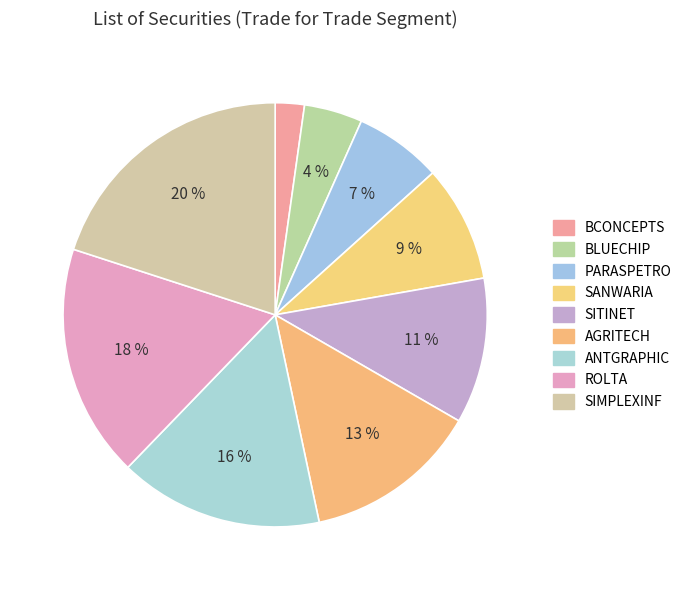

Which category has the smallest portion of the pie?

BCONCEPTS